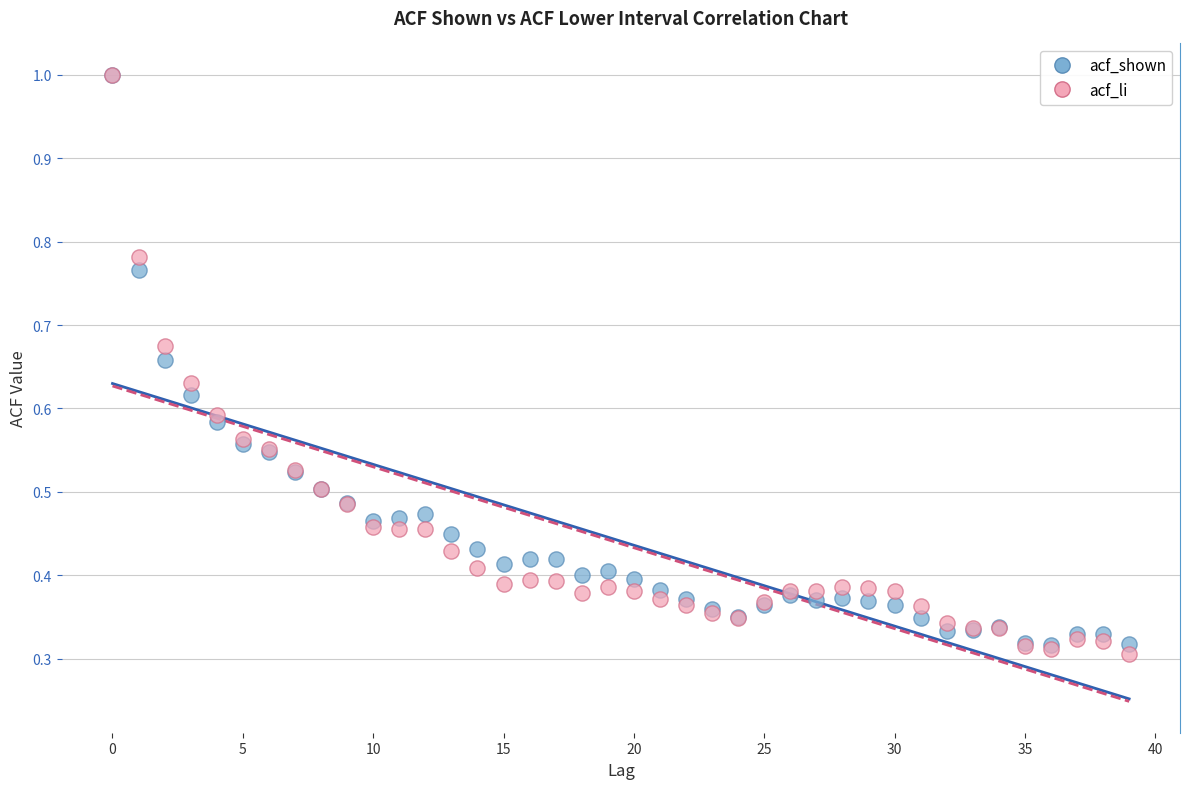

What are all the series names shown in the legend?

acf_shown, acf_li